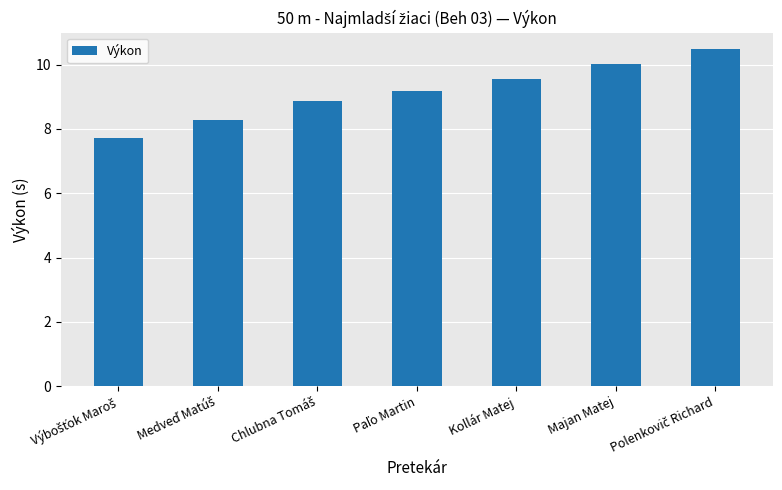

Approximately how many times larger is the value at Kollár Matej compared to Majan Matej?

1.0